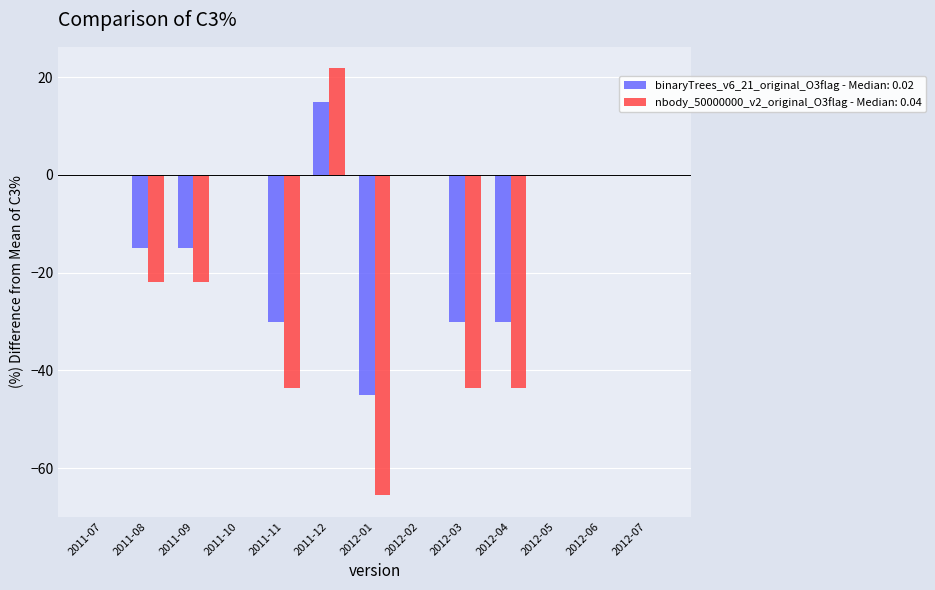

Reading right to left, transcribe all the data shown in this chart.

binaryTrees_v6_21_original_O3flag - Median: 0.02: 2012-07=0.0	2012-06=0.0	2012-05=0.0	2012-04=-30.0	2012-03=-30.0	2012-02=0.0	2012-01=-45.0	2011-12=15.0	2011-11=-30.0	2011-10=0.0	2011-09=-15.0	2011-08=-15.0	2011-07=0.0
nbody_50000000_v2_original_O3flag - Median: 0.04: 2012-07=0.0	2012-06=0.0	2012-05=0.0	2012-04=-43.7	2012-03=-43.7	2012-02=0.0	2012-01=-65.5	2011-12=21.8	2011-11=-43.7	2011-10=0.0	2011-09=-21.8	2011-08=-21.8	2011-07=0.0